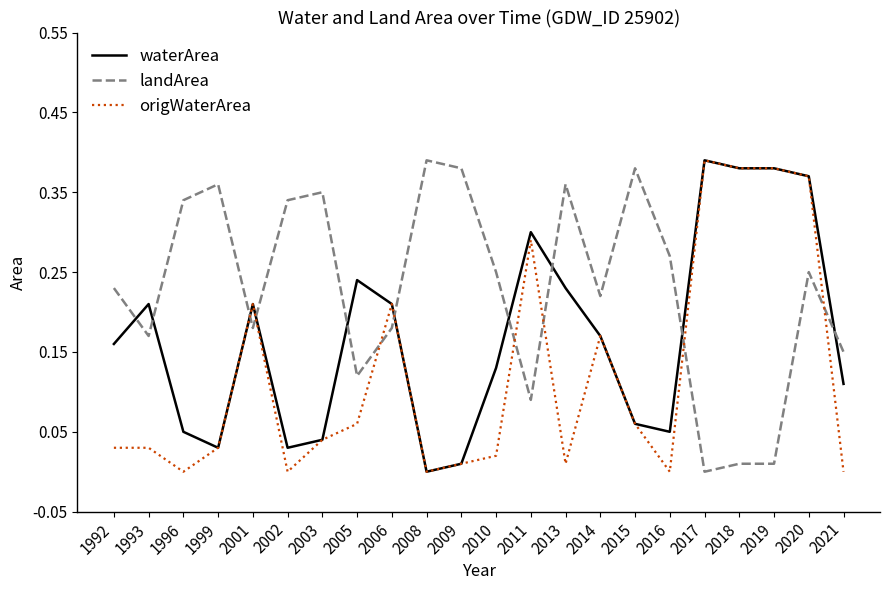

How many lines are shown in the chart?

3